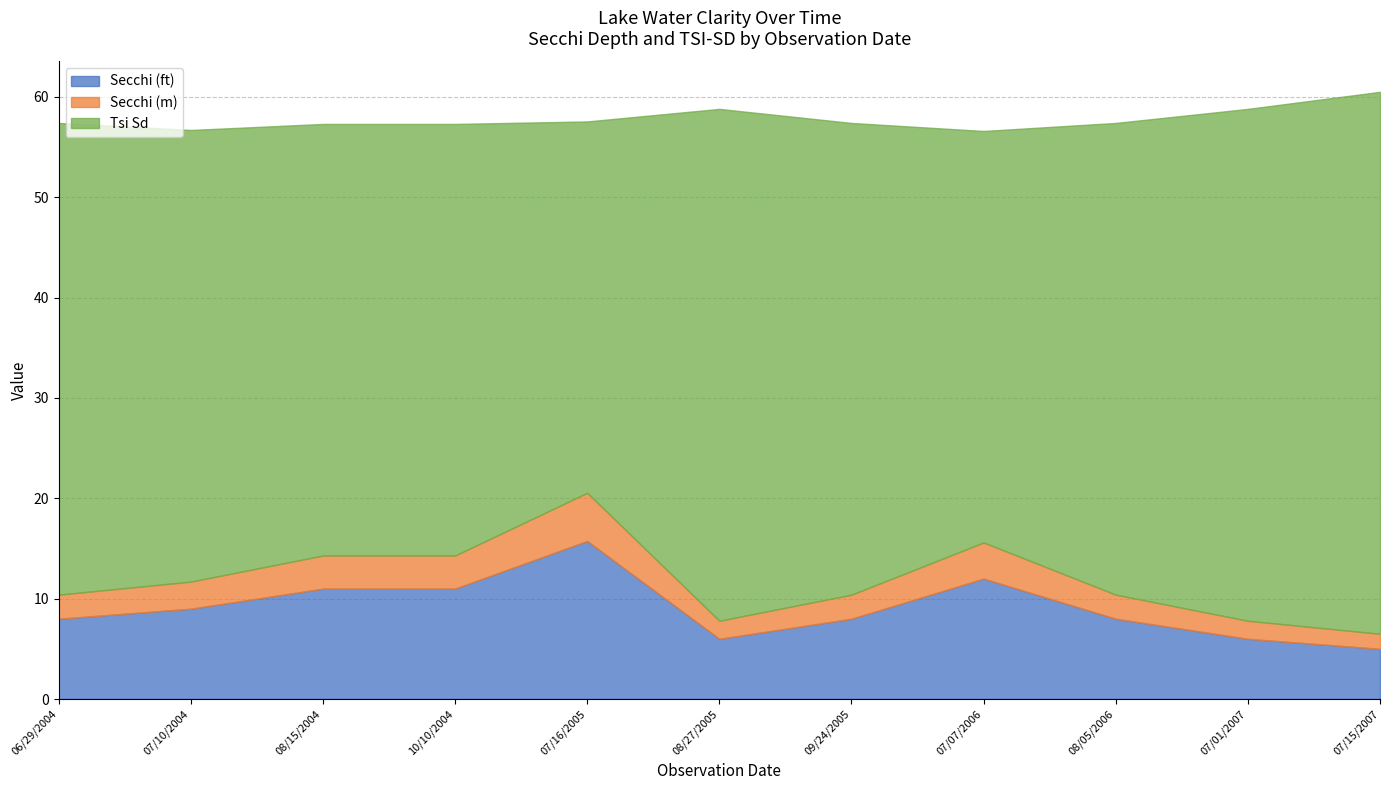

How many lines are shown in the chart?

3